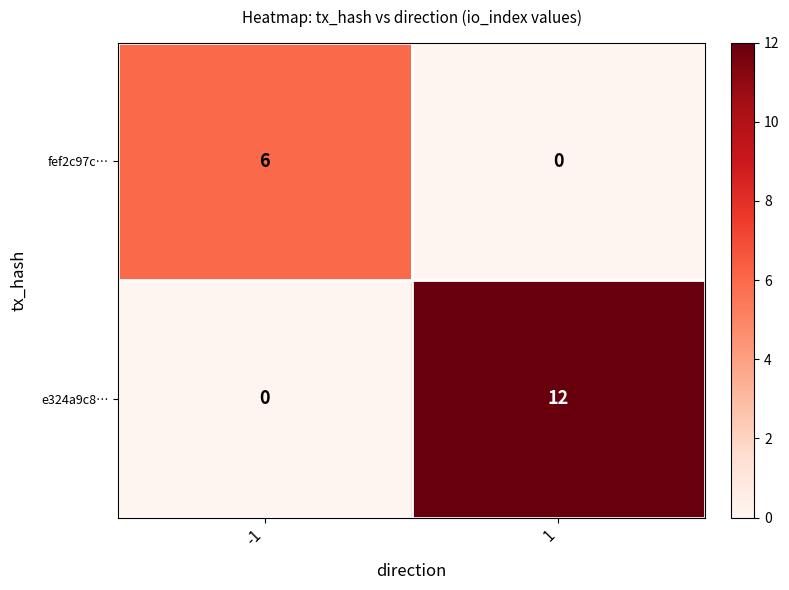

What is the sum of the e324a9c8… values at 1 and -1?

12